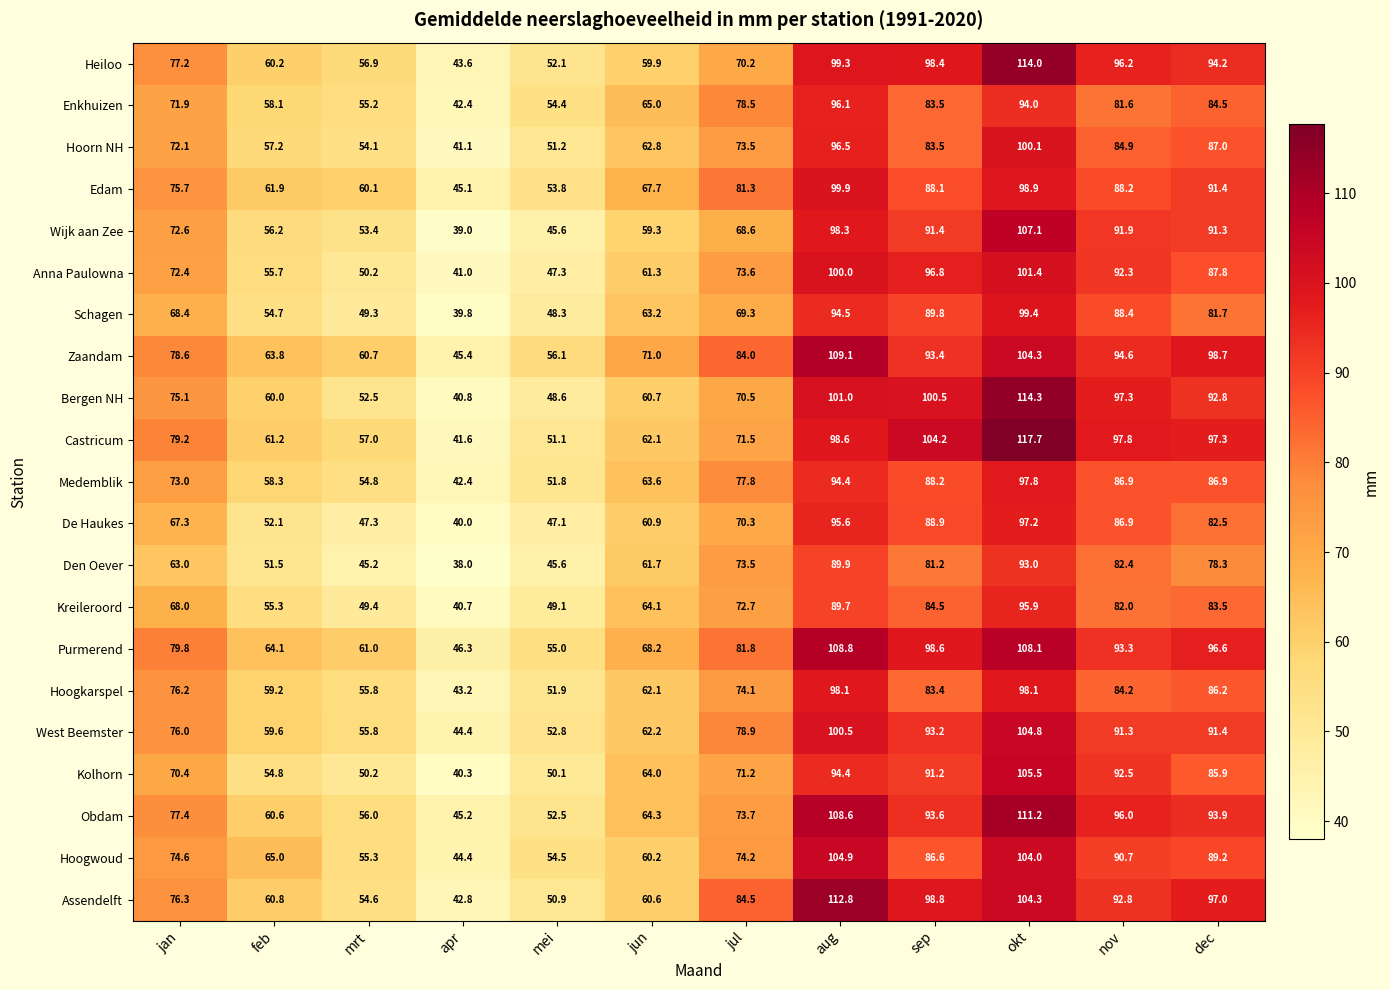

Which label corresponds to the smallest value in the chart?

apr